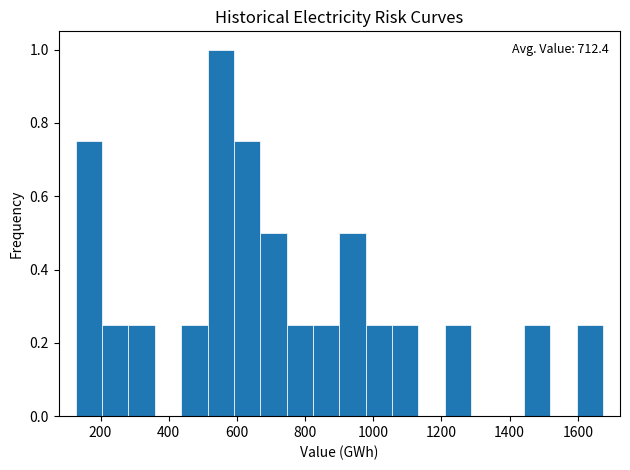

Read against the x-axis, roughly where is the centre of the tallest bar?

560